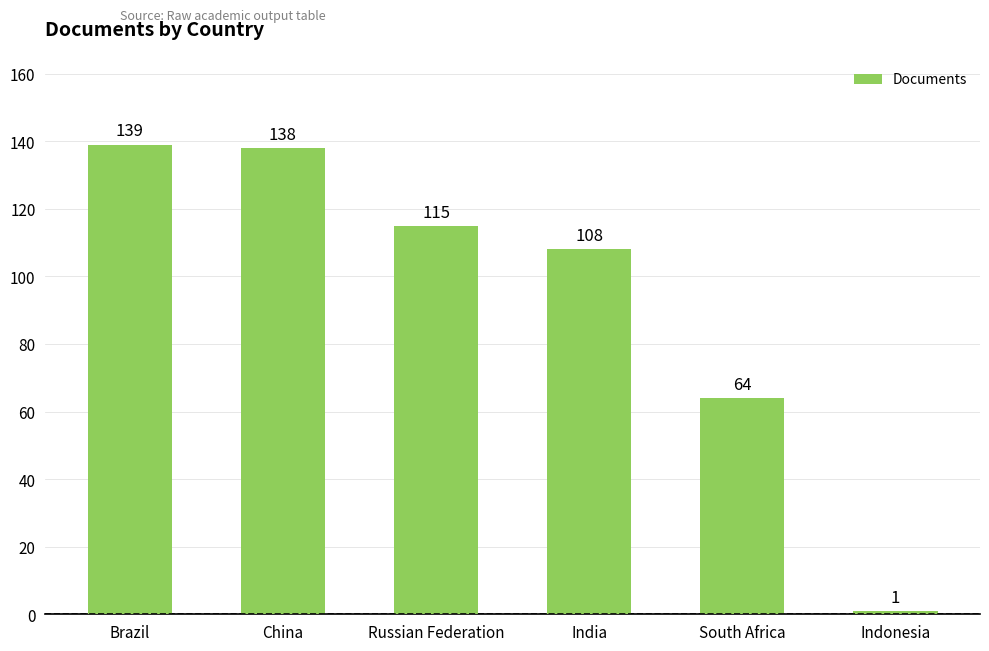

How many data points are less than 115?

3